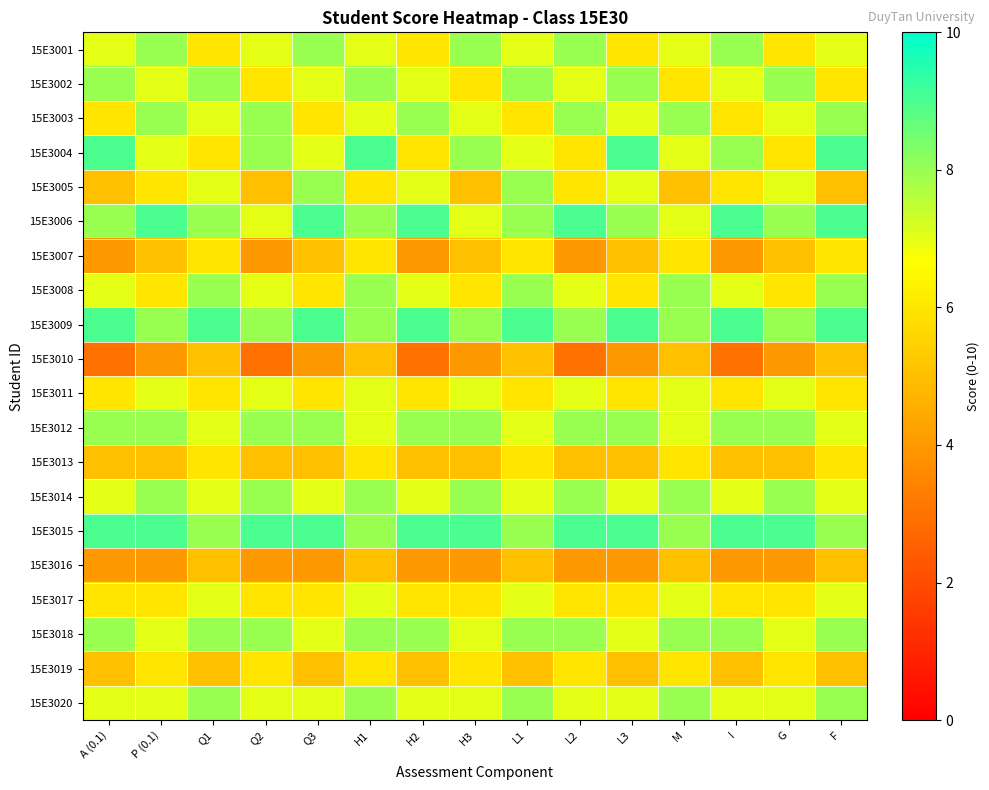

Reading left to right, transcribe all the data shown in this chart.

15E3001: A (0.1)=7	P (0.1)=8	Q1=6	Q2=7	Q3=8	H1=7	H2=6	H3=8	L1=7	L2=8	L3=6	M=7	I=8	G=6	F=7
15E3002: A (0.1)=8	P (0.1)=7	Q1=8	Q2=6	Q3=7	H1=8	H2=7	H3=6	L1=8	L2=7	L3=8	M=6	I=7	G=8	F=6
15E3003: A (0.1)=6	P (0.1)=8	Q1=7	Q2=8	Q3=6	H1=7	H2=8	H3=7	L1=6	L2=8	L3=7	M=8	I=6	G=7	F=8
15E3004: A (0.1)=9	P (0.1)=7	Q1=6	Q2=8	Q3=7	H1=9	H2=6	H3=8	L1=7	L2=6	L3=9	M=7	I=8	G=6	F=9
15E3005: A (0.1)=5	P (0.1)=6	Q1=7	Q2=5	Q3=8	H1=6	H2=7	H3=5	L1=8	L2=6	L3=7	M=5	I=6	G=7	F=5
15E3006: A (0.1)=8	P (0.1)=9	Q1=8	Q2=7	Q3=9	H1=8	H2=9	H3=7	L1=8	L2=9	L3=8	M=7	I=9	G=8	F=9
15E3007: A (0.1)=4	P (0.1)=5	Q1=6	Q2=4	Q3=5	H1=6	H2=4	H3=5	L1=6	L2=4	L3=5	M=6	I=4	G=5	F=6
15E3008: A (0.1)=7	P (0.1)=6	Q1=8	Q2=7	Q3=6	H1=8	H2=7	H3=6	L1=8	L2=7	L3=6	M=8	I=7	G=6	F=8
15E3009: A (0.1)=9	P (0.1)=8	Q1=9	Q2=8	Q3=9	H1=8	H2=9	H3=8	L1=9	L2=8	L3=9	M=8	I=9	G=8	F=9
15E3010: A (0.1)=3	P (0.1)=4	Q1=5	Q2=3	Q3=4	H1=5	H2=3	H3=4	L1=5	L2=3	L3=4	M=5	I=3	G=4	F=5
15E3011: A (0.1)=6	P (0.1)=7	Q1=6	Q2=7	Q3=6	H1=7	H2=6	H3=7	L1=6	L2=7	L3=6	M=7	I=6	G=7	F=6
15E3012: A (0.1)=8	P (0.1)=8	Q1=7	Q2=8	Q3=8	H1=7	H2=8	H3=8	L1=7	L2=8	L3=8	M=7	I=8	G=8	F=7
15E3013: A (0.1)=5	P (0.1)=5	Q1=6	Q2=5	Q3=5	H1=6	H2=5	H3=5	L1=6	L2=5	L3=5	M=6	I=5	G=5	F=6
15E3014: A (0.1)=7	P (0.1)=8	Q1=7	Q2=8	Q3=7	H1=8	H2=7	H3=8	L1=7	L2=8	L3=7	M=8	I=7	G=8	F=7
15E3015: A (0.1)=9	P (0.1)=9	Q1=8	Q2=9	Q3=9	H1=8	H2=9	H3=9	L1=8	L2=9	L3=9	M=8	I=9	G=9	F=8
15E3016: A (0.1)=4	P (0.1)=4	Q1=5	Q2=4	Q3=4	H1=5	H2=4	H3=4	L1=5	L2=4	L3=4	M=5	I=4	G=4	F=5
15E3017: A (0.1)=6	P (0.1)=6	Q1=7	Q2=6	Q3=6	H1=7	H2=6	H3=6	L1=7	L2=6	L3=6	M=7	I=6	G=6	F=7
15E3018: A (0.1)=8	P (0.1)=7	Q1=8	Q2=8	Q3=7	H1=8	H2=8	H3=7	L1=8	L2=8	L3=7	M=8	I=8	G=7	F=8
15E3019: A (0.1)=5	P (0.1)=6	Q1=5	Q2=6	Q3=5	H1=6	H2=5	H3=6	L1=5	L2=6	L3=5	M=6	I=5	G=6	F=5
15E3020: A (0.1)=7	P (0.1)=7	Q1=8	Q2=7	Q3=7	H1=8	H2=7	H3=7	L1=8	L2=7	L3=7	M=8	I=7	G=7	F=8